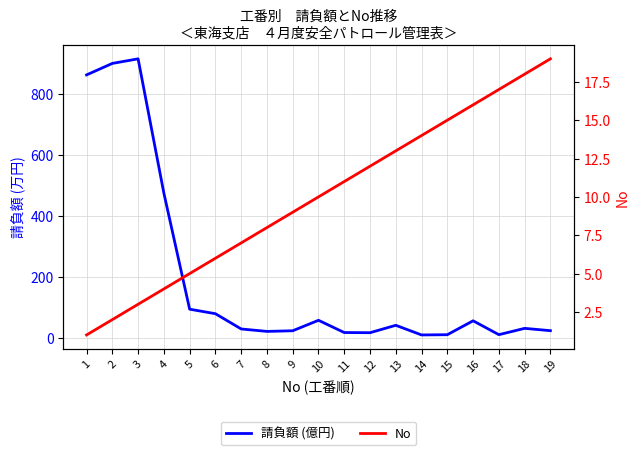

Which has a higher value, 10 or 8?

10